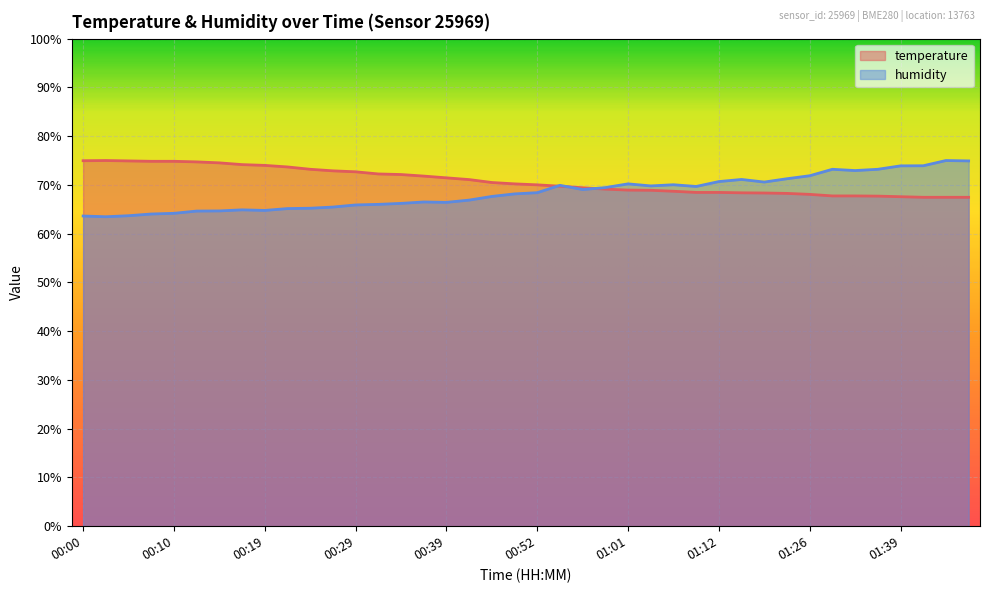

Is it true that humidity equals 33.7 at 00:22?

False